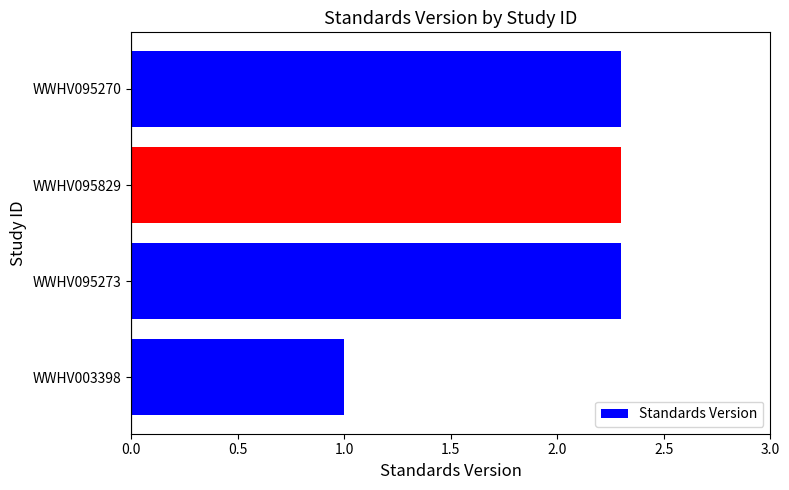

What is the difference between the maximum and minimum values?

1.3